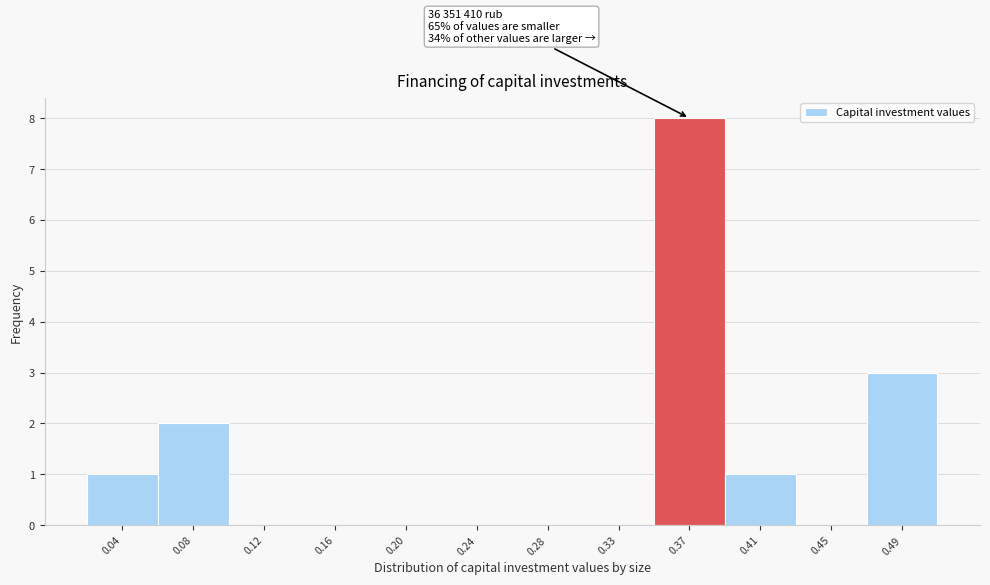

Which range on the x-axis has the tallest bar?

0.345 to 0.385